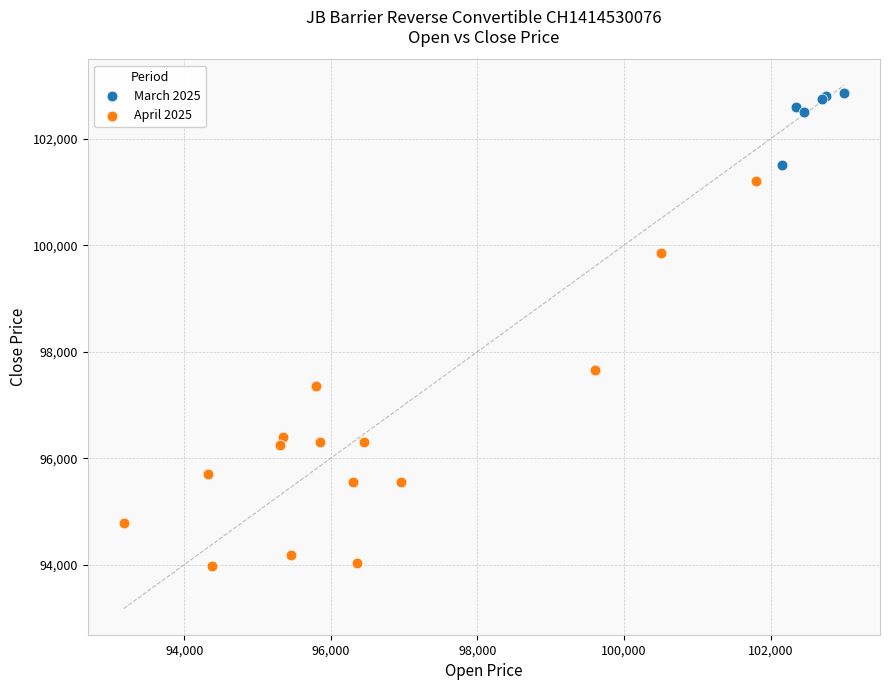

What are all the series names shown in the legend?

March 2025, April 2025